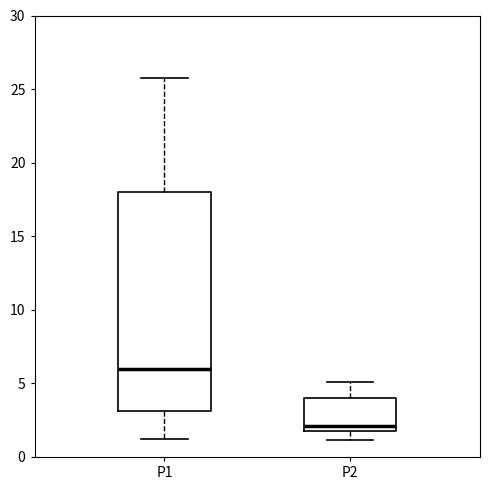

Where is the lower edge of the box for P2 on the y-axis? The values are not printed on the chart, so give them approximately, as read against the axis.

2.0